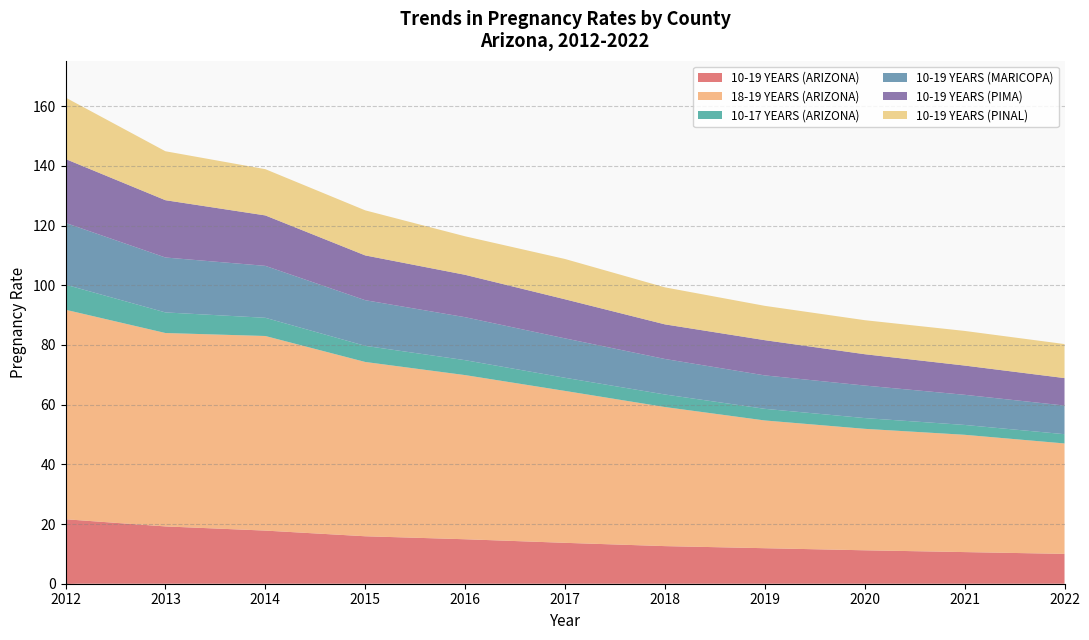

True or false: 10-19 YEARS (ARIZONA) has a value of -16.9 at 2021.

False